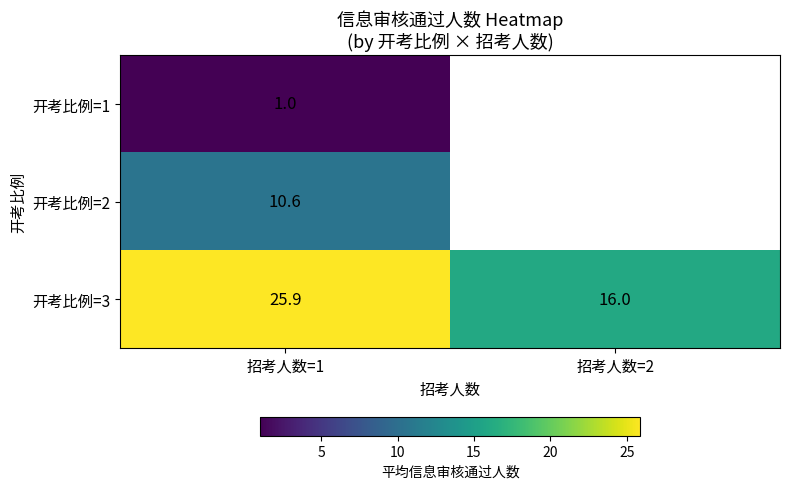

Which has a higher value, 招考人数=2 or 招考人数=1?

招考人数=1